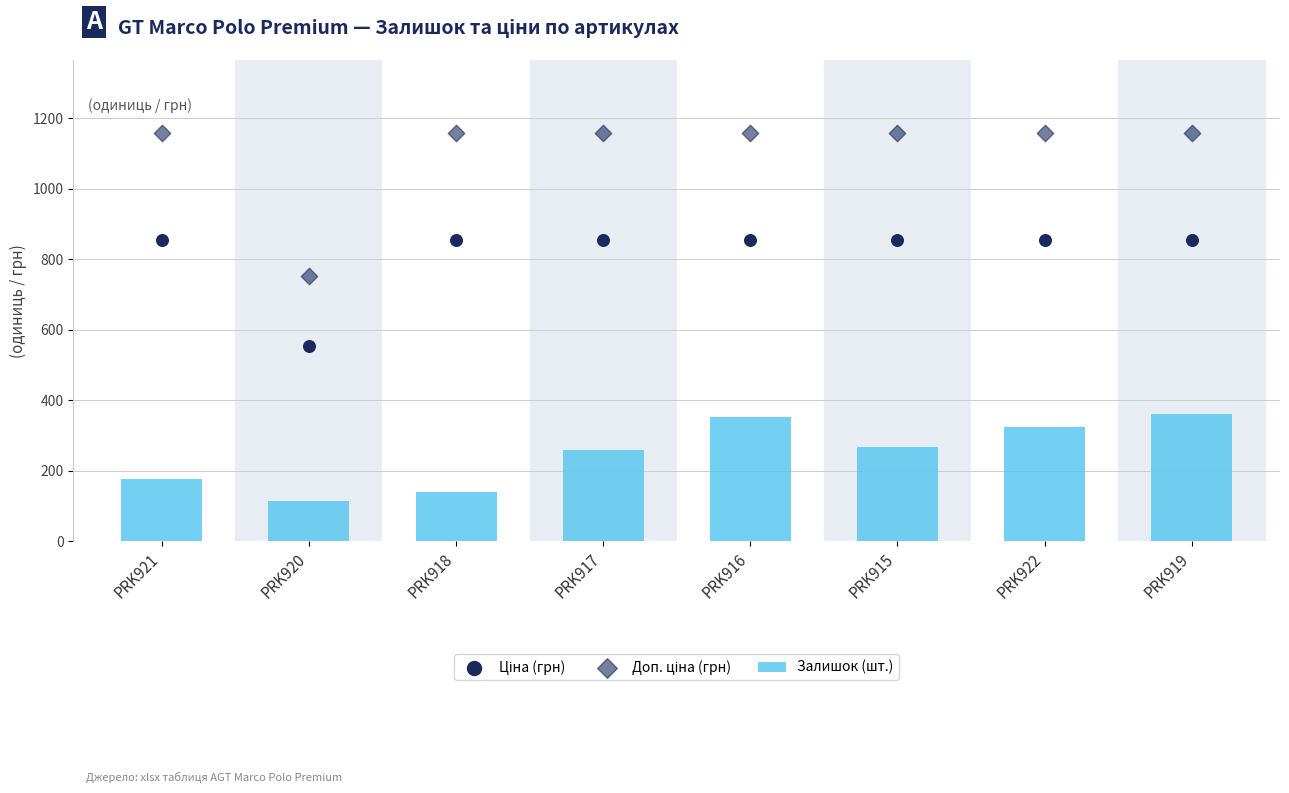

What are all the series names shown in the legend?

Залишок (шт.), Ціна (грн), Доп. ціна (грн)